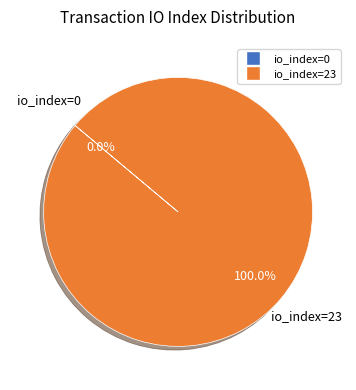

Is it true that io_index=0 is 6% of the pie?

False